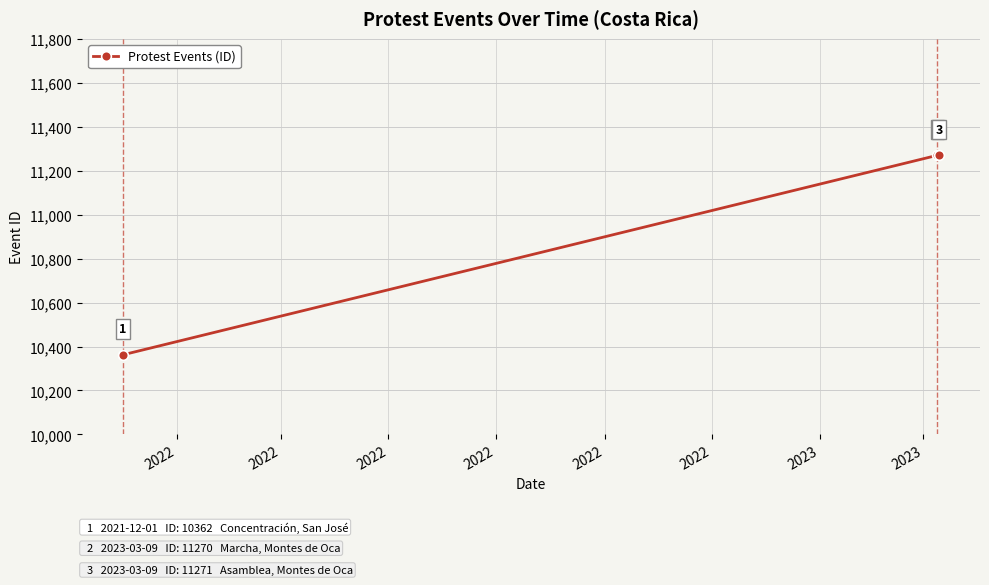

What is the maximum value shown in the chart?

11271